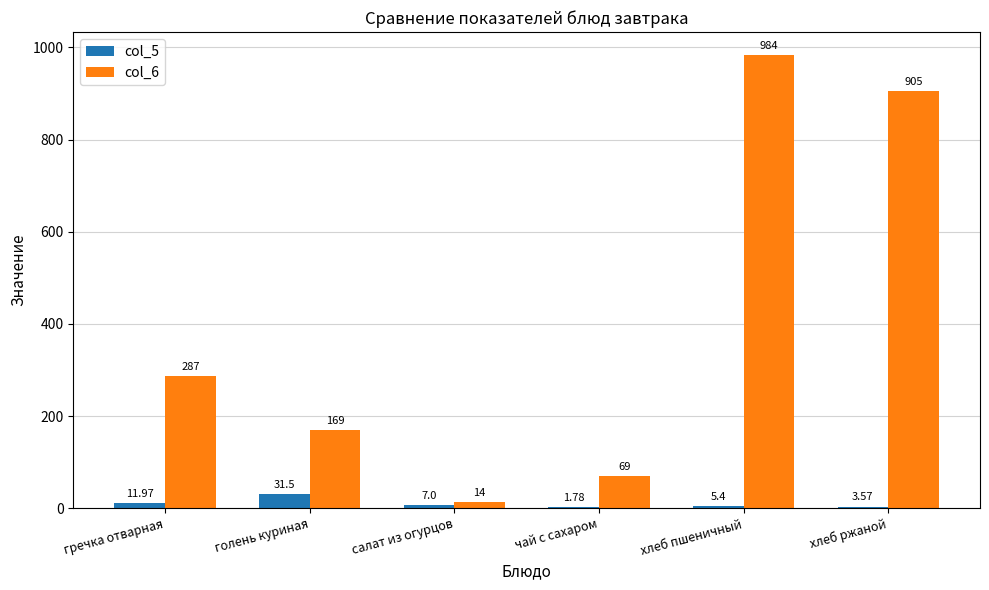

Where does the col_5 series first go above 7?

гречка отварная